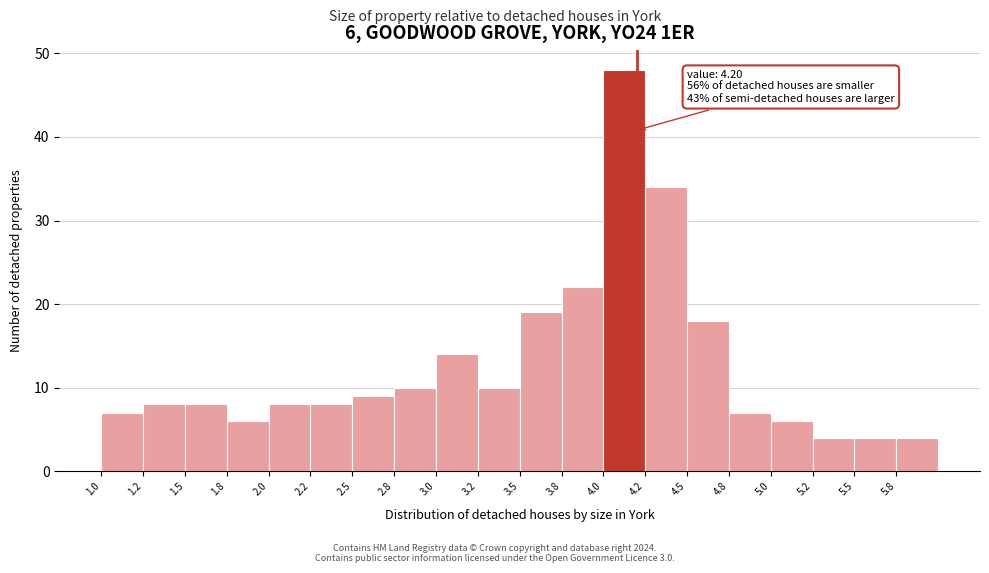

Which range on the x-axis has the tallest bar?

4.00 to 4.25